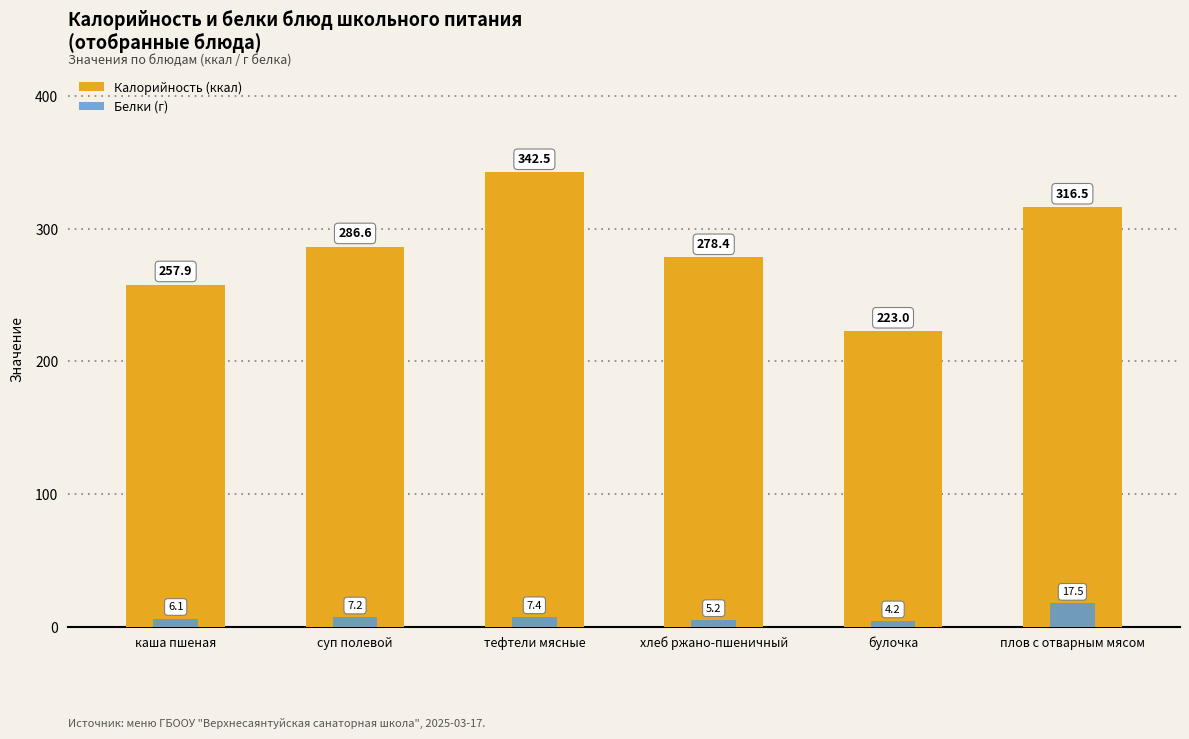

What is the label of the 1st bar from the right?

плов с отварным мясом